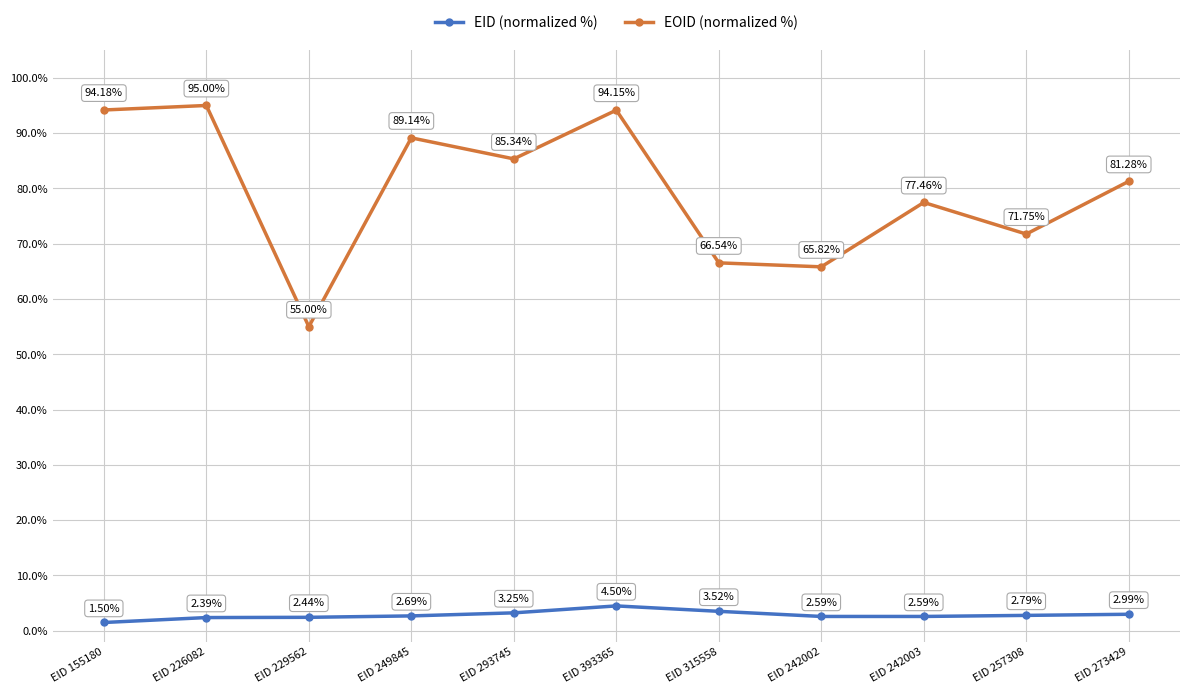

What is the spread (max minus min) of values at EID 242003?

74.9